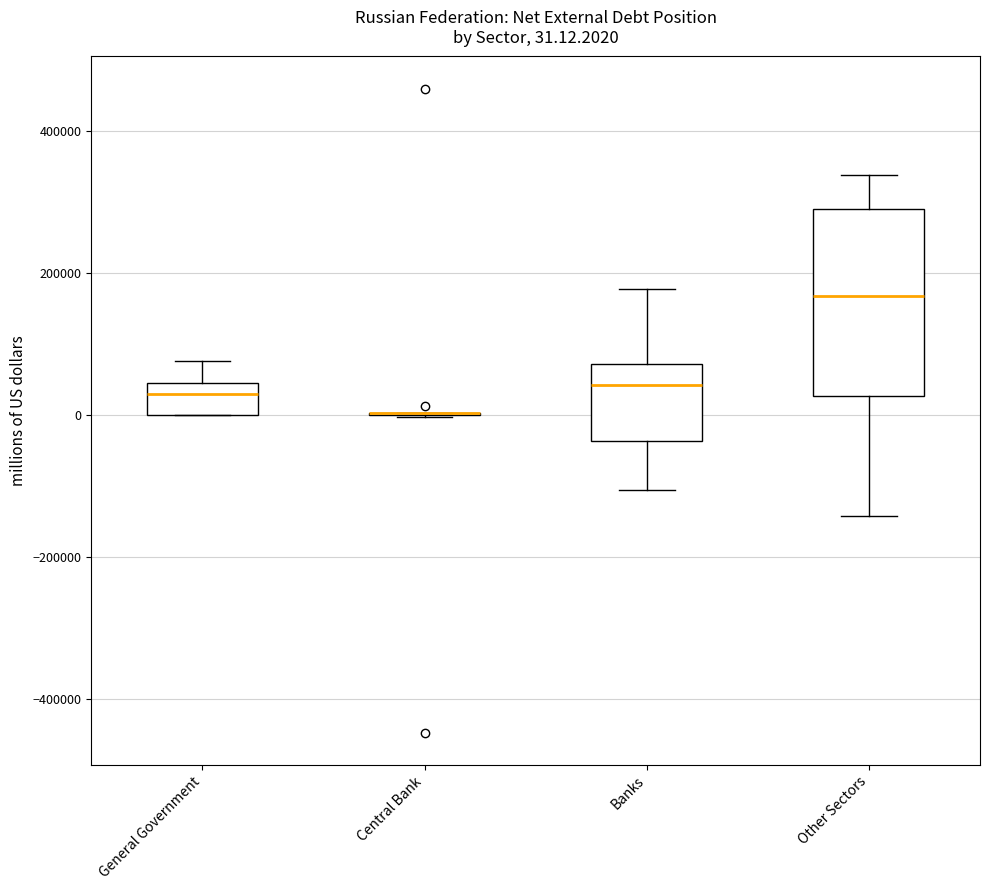

Comparing the boxes themselves (not the whiskers), which one is the tallest?

Other Sectors